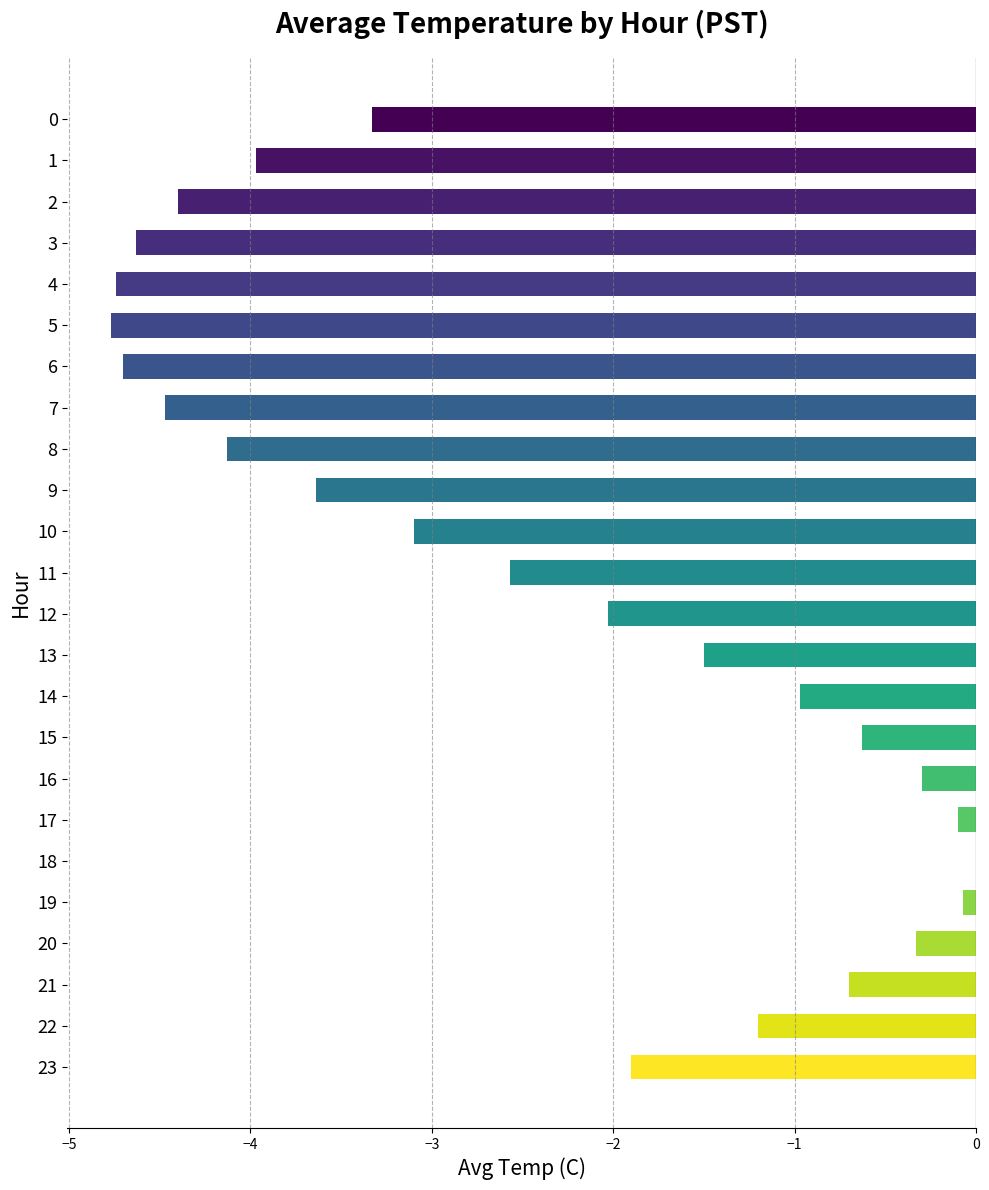

What is the sum of the values at 21 and 18?

-0.7